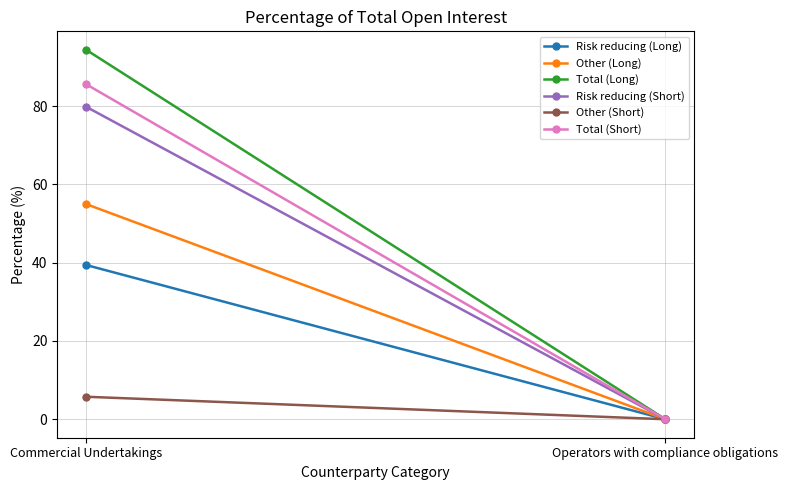

What is the sum of the Other (Short) values at Operators with compliance obligations and Commercial Undertakings?

5.8